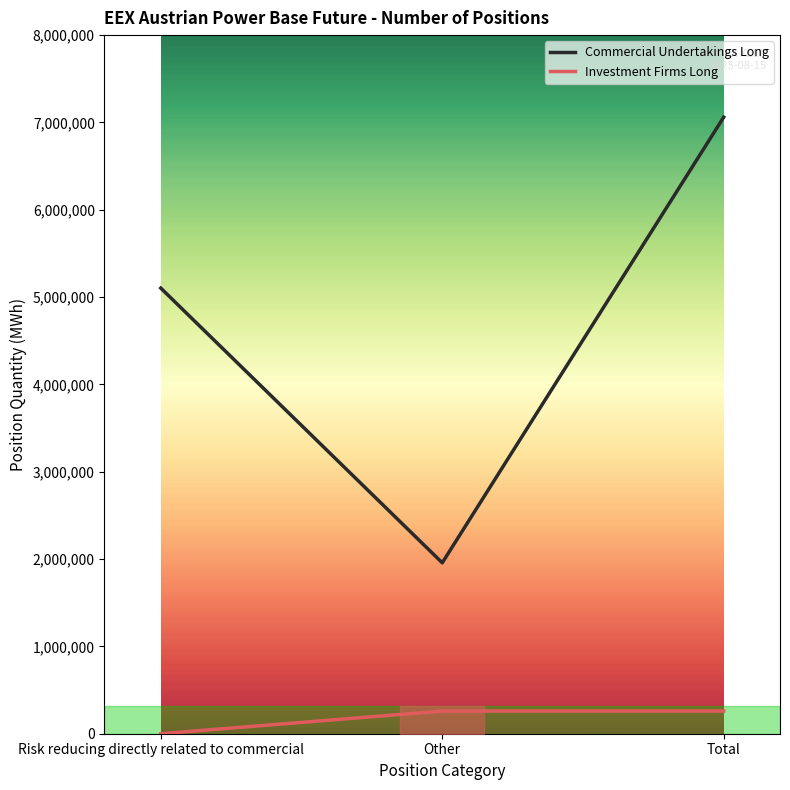

The Commercial Undertakings Long series shows 1957293 at Other. True or false?

True